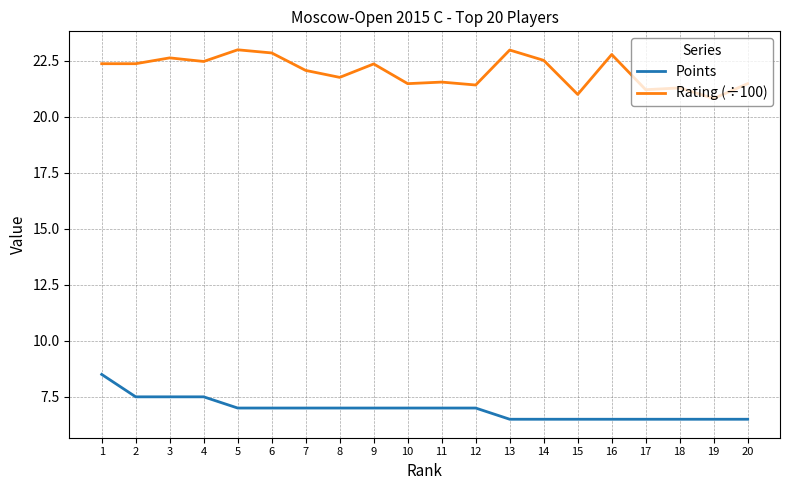

At which category does Rating (÷100) reach its first local peak?

3